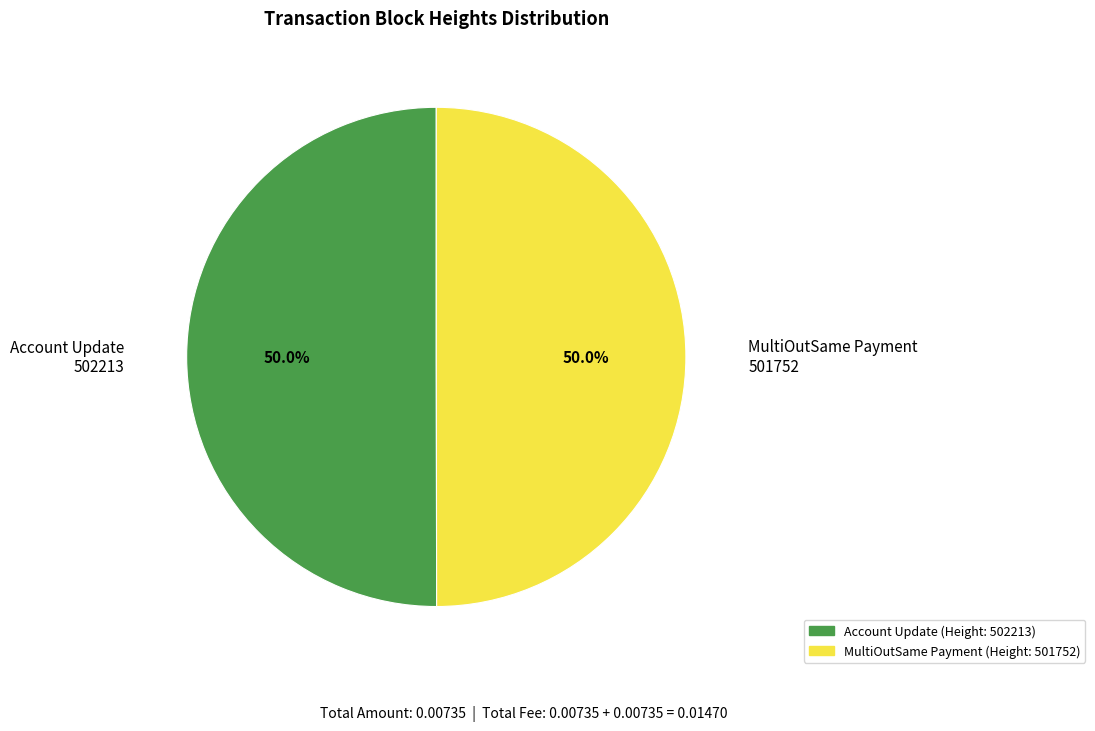

What portion of the pie excludes MultiOutSame Payment 501752?

50.0%